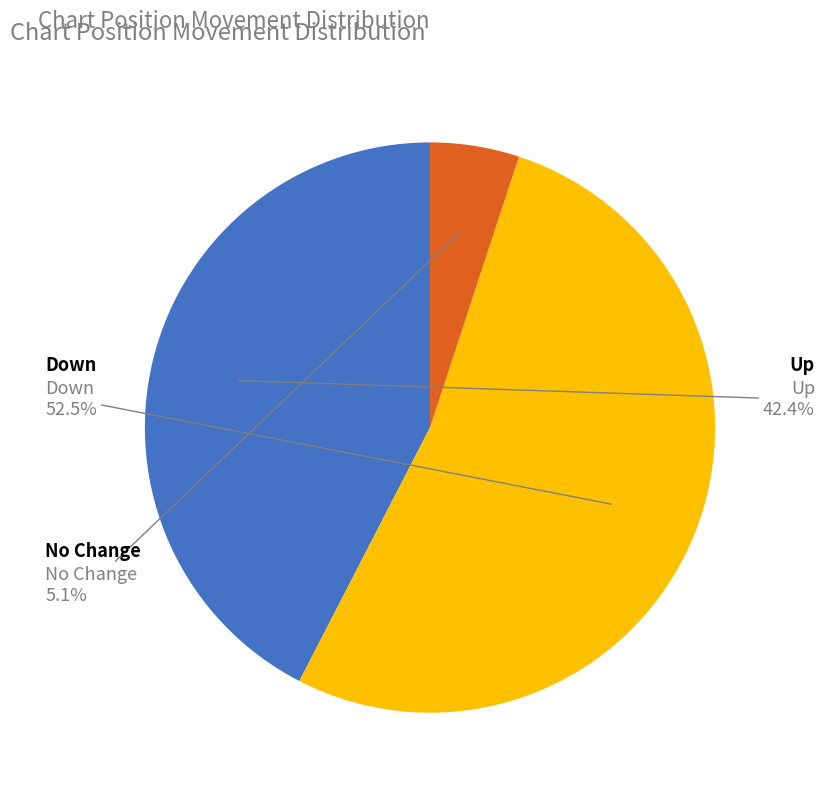

Does any single category account for the majority?

Yes